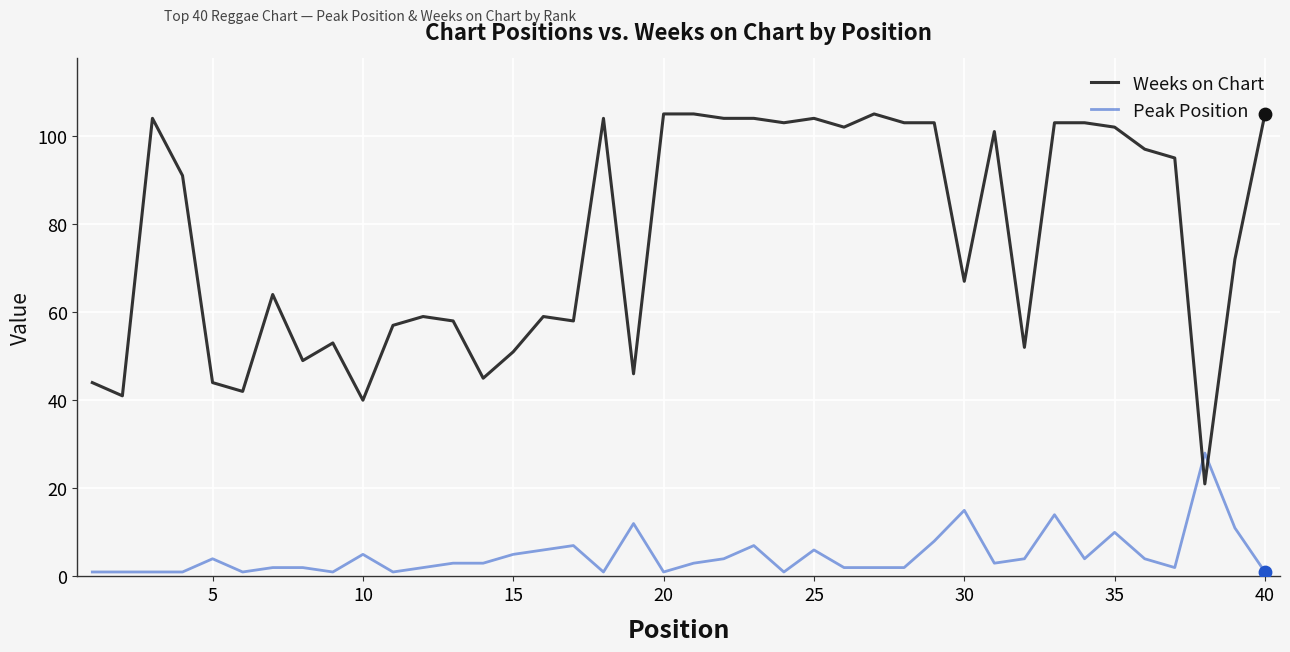

Which series has the largest total across all categories?

Weeks on Chart